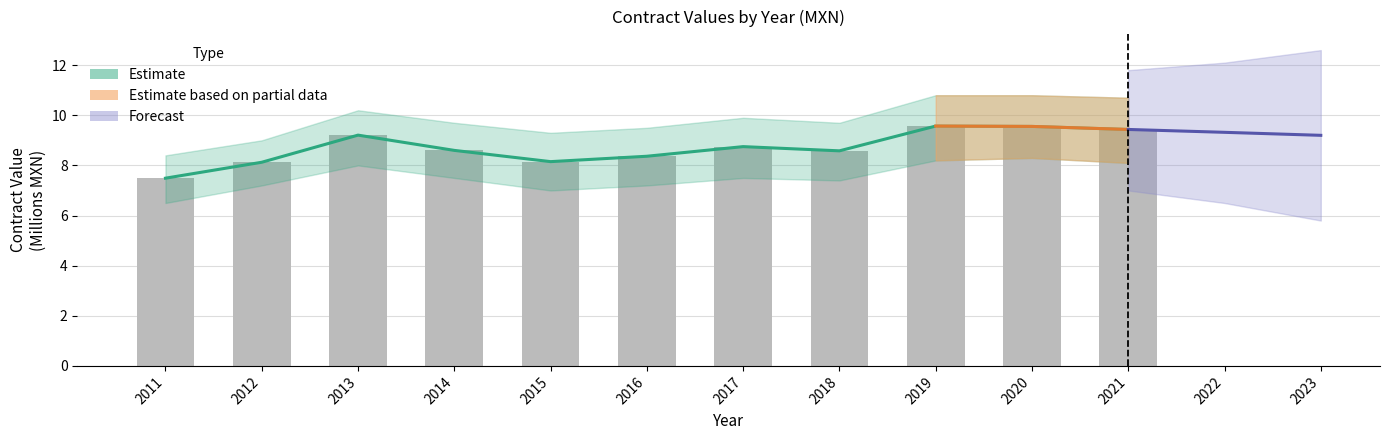

What is the change in value from 2013 to 2017?

-0.5